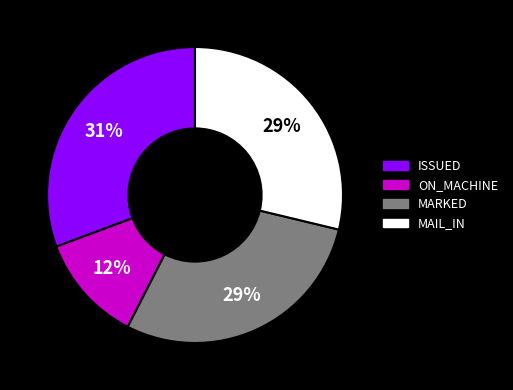

Count the number of slices in the pie.

4